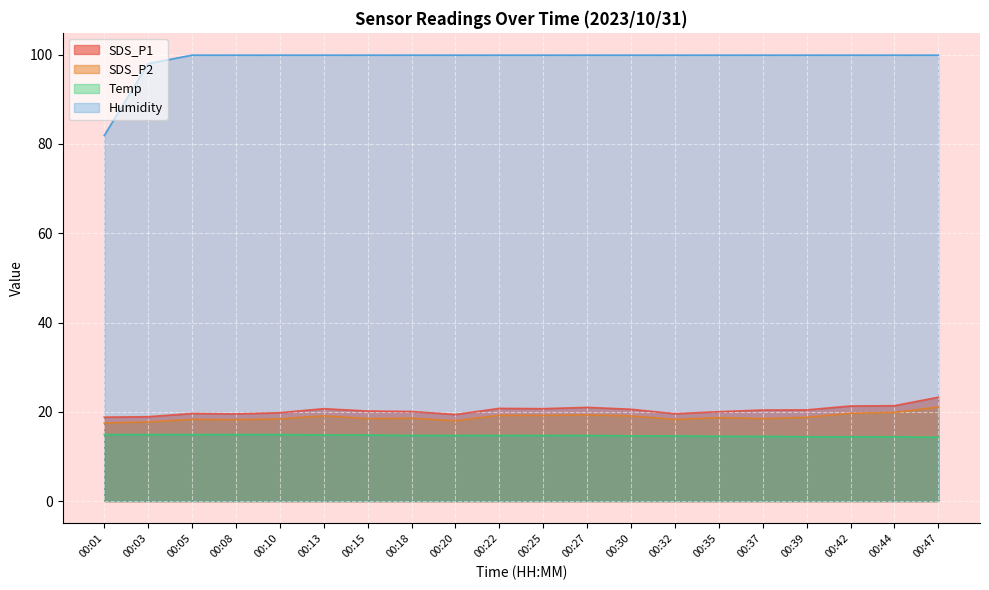

True or false: Humidity and SDS_P1 intersect in this chart.

False